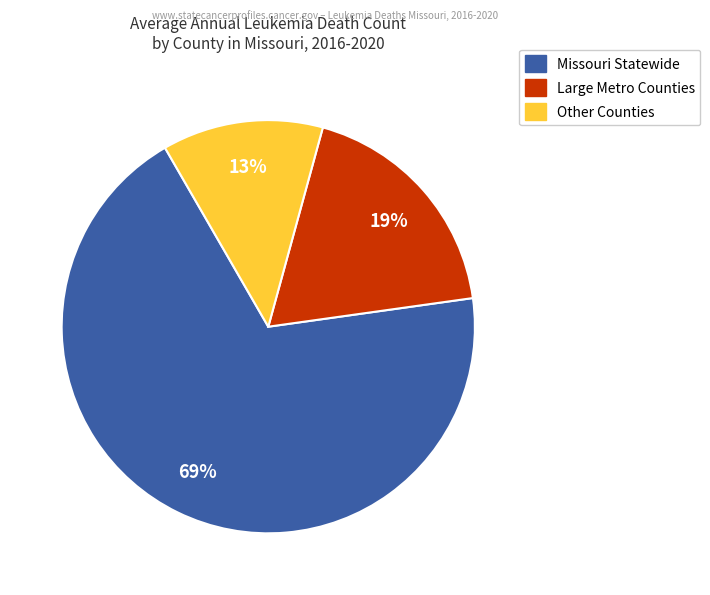

To the nearest percent, what is the average slice percentage?

33%